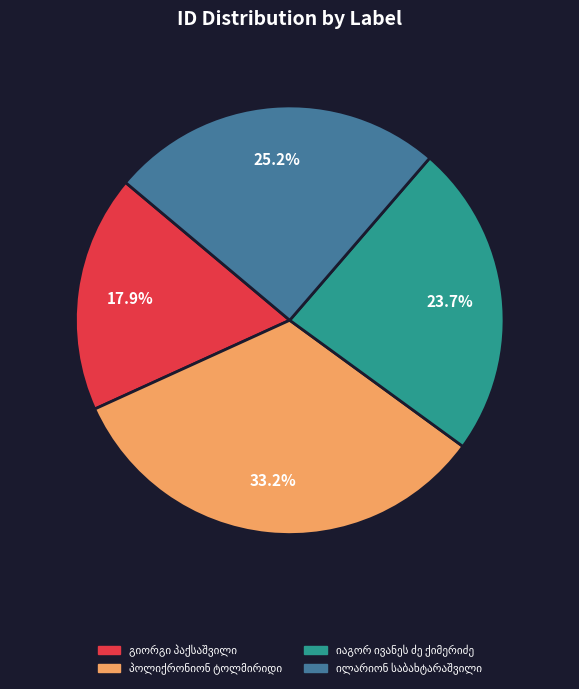

Is there any slice that represents more than half of the pie?

No